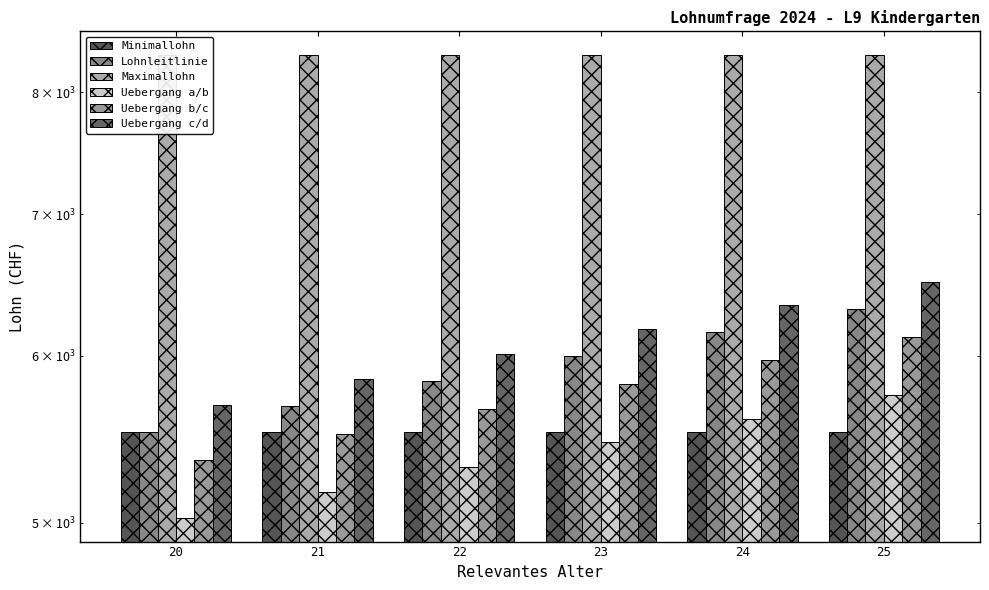

Reading left to right, list all the values displayed in this chart.

Minimallohn: 20=5520.0	21=5520.0	22=5520.0	23=5520.0	24=5520.0	25=5520.0
Lohnleitlinie: 20=5520.0	21=5679.0	22=5838.0	23=5996.9	24=6155.9	25=6314.9
Maximallohn: 20=8335.0	21=8335.0	22=8335.0	23=8335.0	24=8335.0	25=8335.0
Uebergang a/b: 20=5023.2	21=5167.9	22=5312.5	23=5457.2	24=5601.9	25=5746.5
Uebergang b/c: 20=5354.4	21=5508.6	22=5662.8	23=5817.0	24=5971.2	25=6125.4
Uebergang c/d: 20=5685.6	21=5849.3	22=6013.1	23=6176.8	24=6340.6	25=6504.3